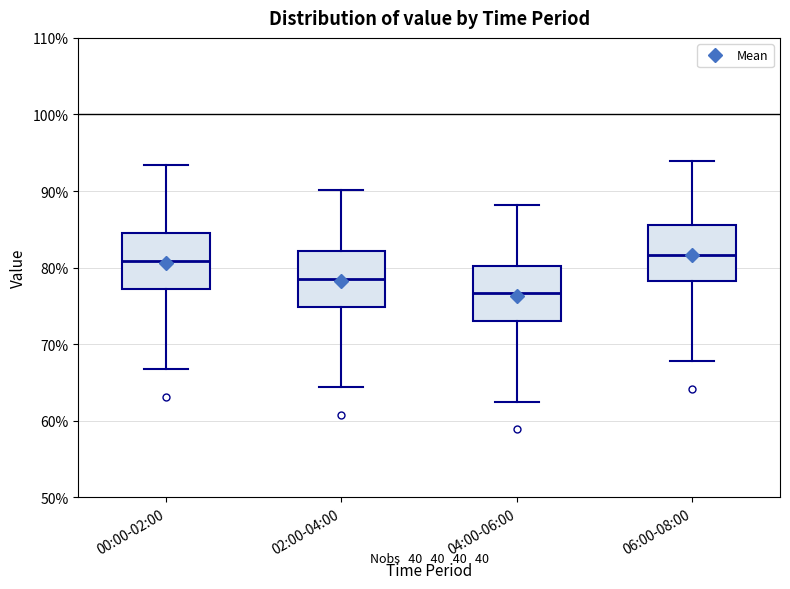

Reading left to right, transcribe this box plot: for each box, give where its median line is, the range the box spans, and where its two whiskers end, as read against the y-axis. The values are not printed on the chart, so give them approximately, as read against the axis.

00:00-02:00: median 81, box 77 to 85, whiskers 67 to 93
02:00-04:00: median 79, box 75 to 82, whiskers 64 to 90
04:00-06:00: median 77, box 73 to 80, whiskers 63 to 88
06:00-08:00: median 82, box 78 to 86, whiskers 68 to 94